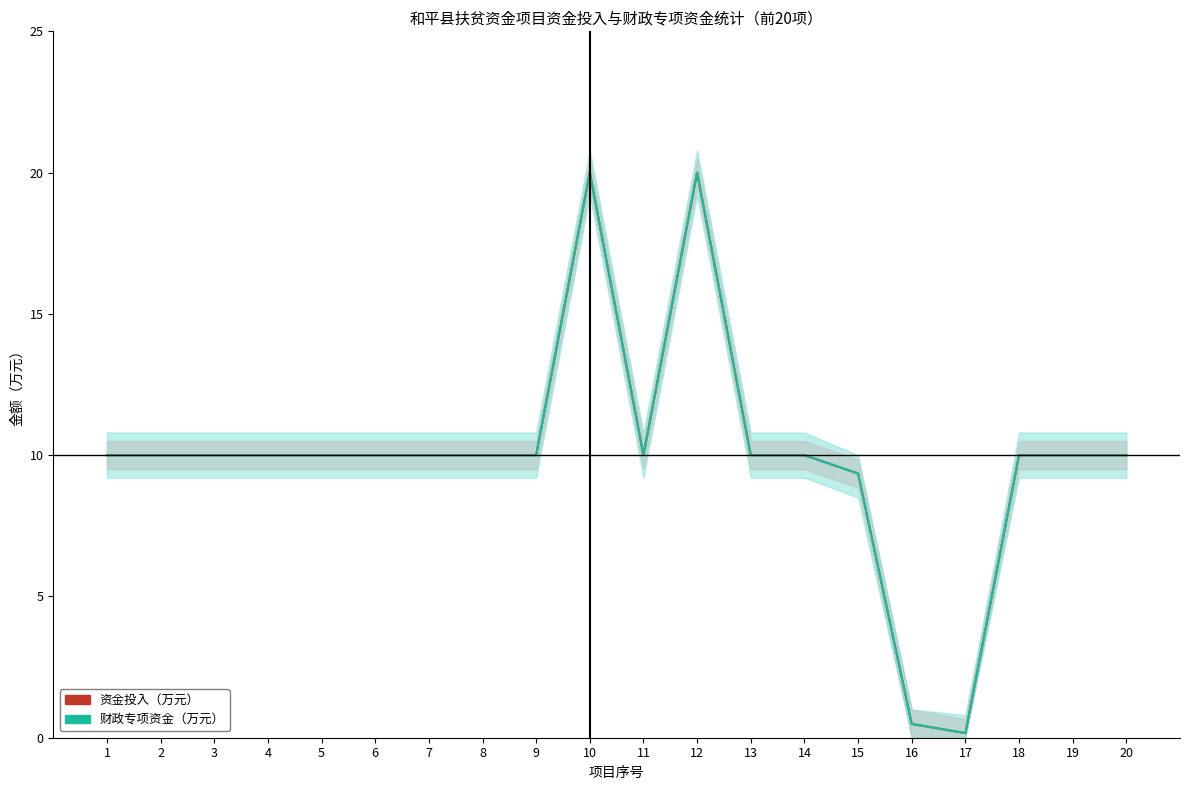

At which category is the sum across all series the highest?

10